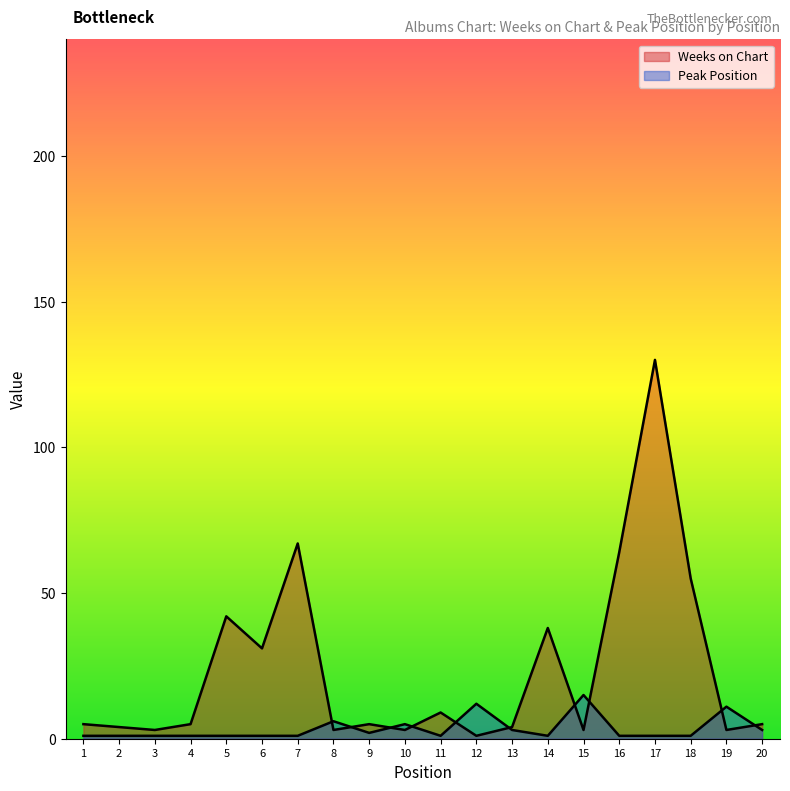

At how many categories does at least one series exceed 58?

3